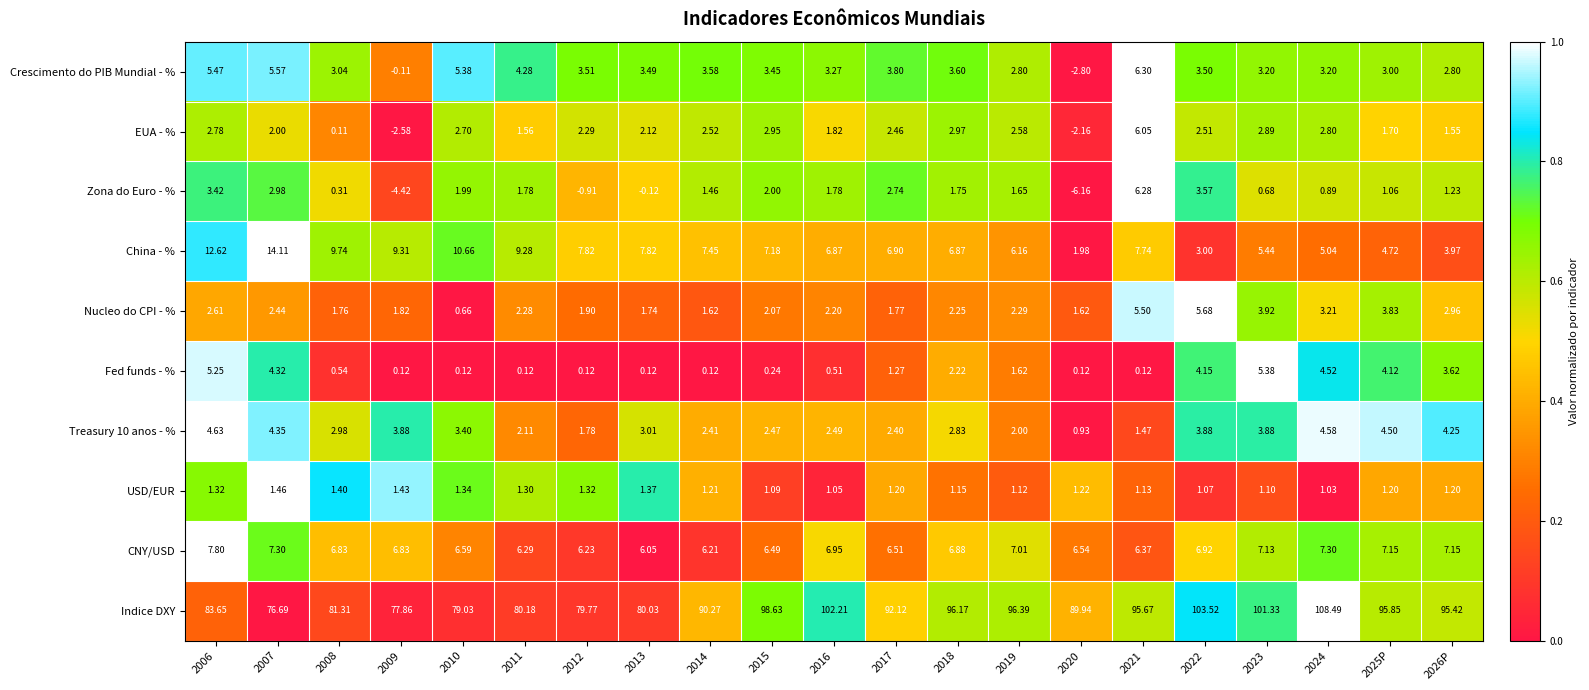

Which series changed the most between 2008 and 2014?

Indice DXY